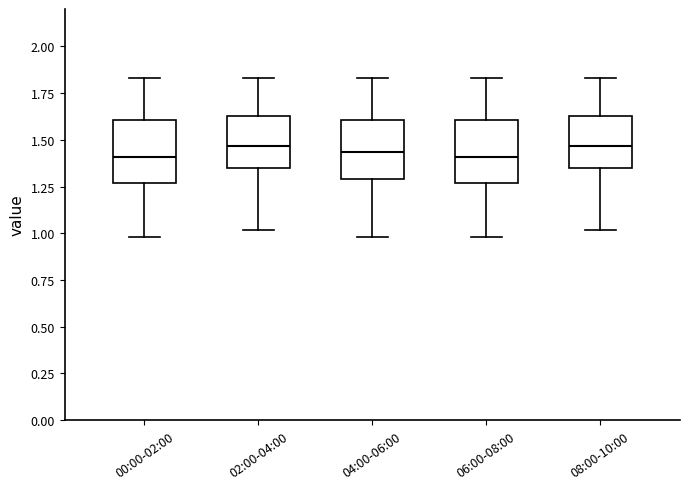

Where is the lower edge of the box for 00:00-02:00 on the y-axis? The values are not printed on the chart, so give them approximately, as read against the axis.

1.25